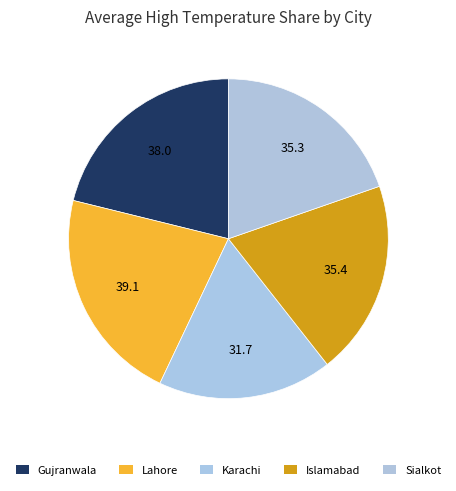

Is there any slice that represents more than half of the pie?

No